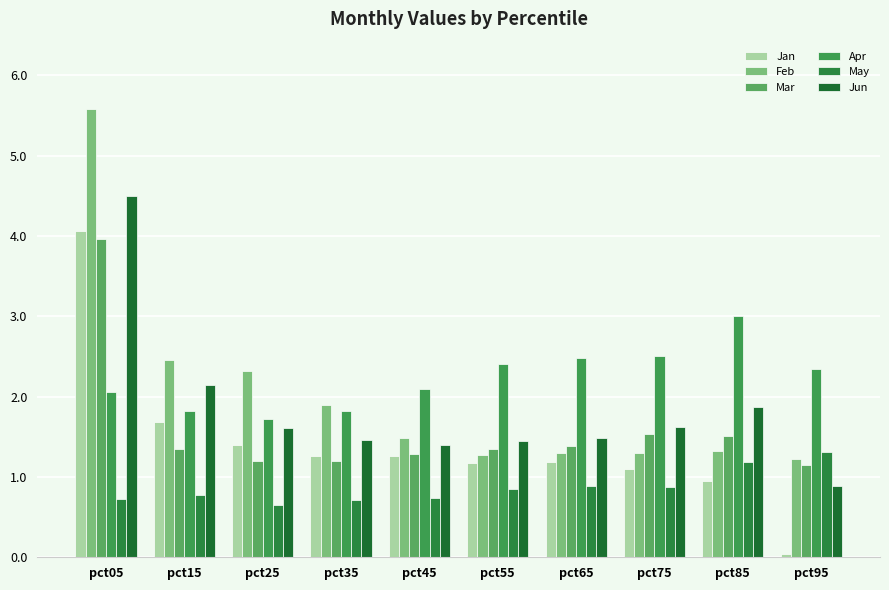

True or false: Jan has a value of 1.6 at pct65.

False